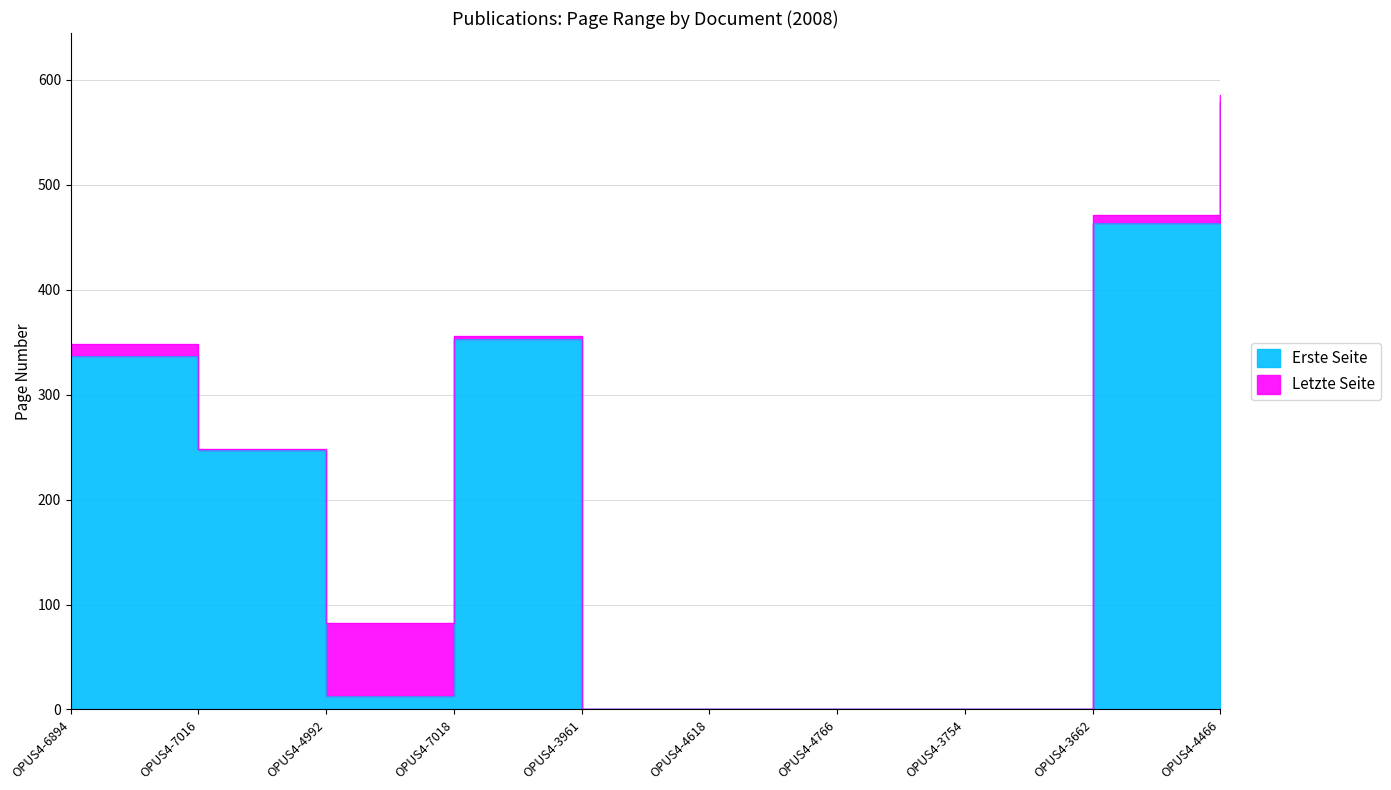

The value of Erste Seite at OPUS4-3754 is 0. True or false?

True